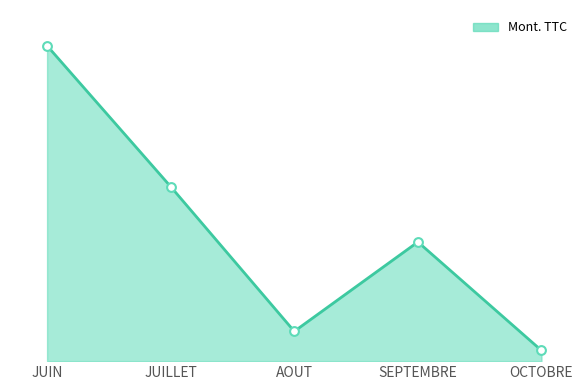

Which has a higher value, SEPTEMBRE or JUILLET?

JUILLET